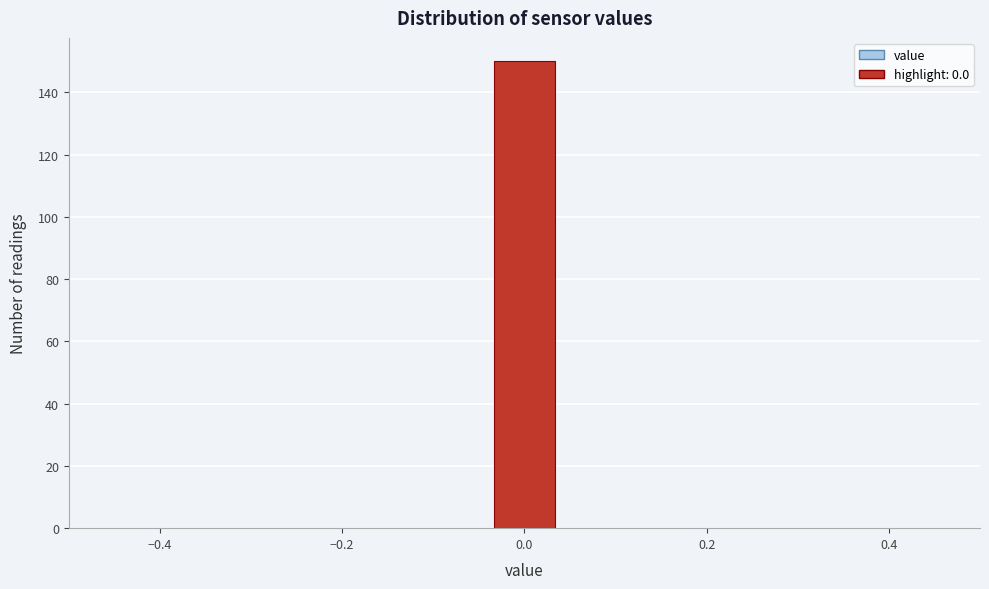

Around what value on the x-axis is the tallest bar? Give the approximate position of its centre, as read against the axis.

0.00